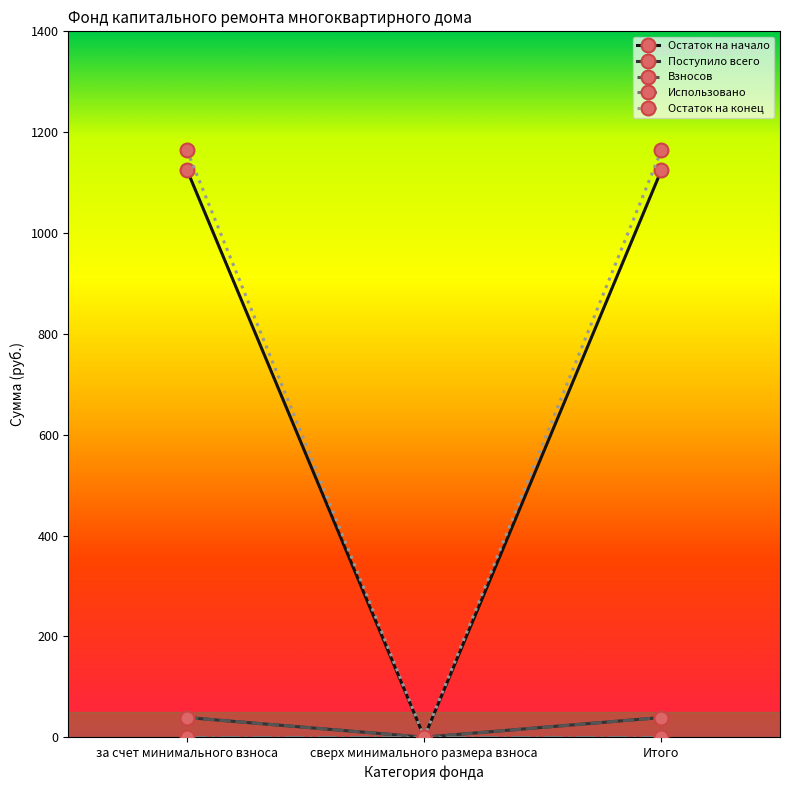

True or false: Взносов has a value of 23.4 at Итого.

False